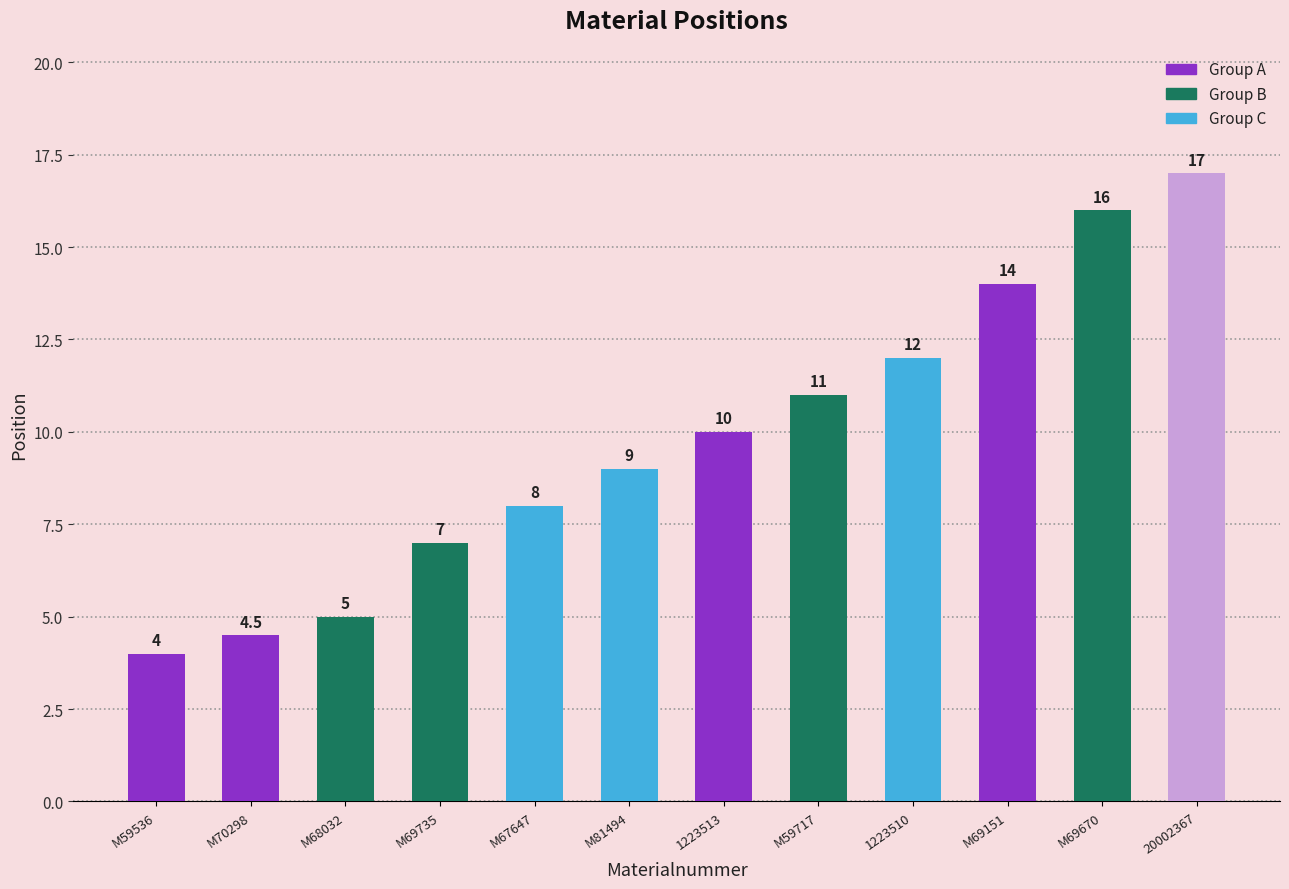

Which label corresponds to the smallest value in the chart?

M59536